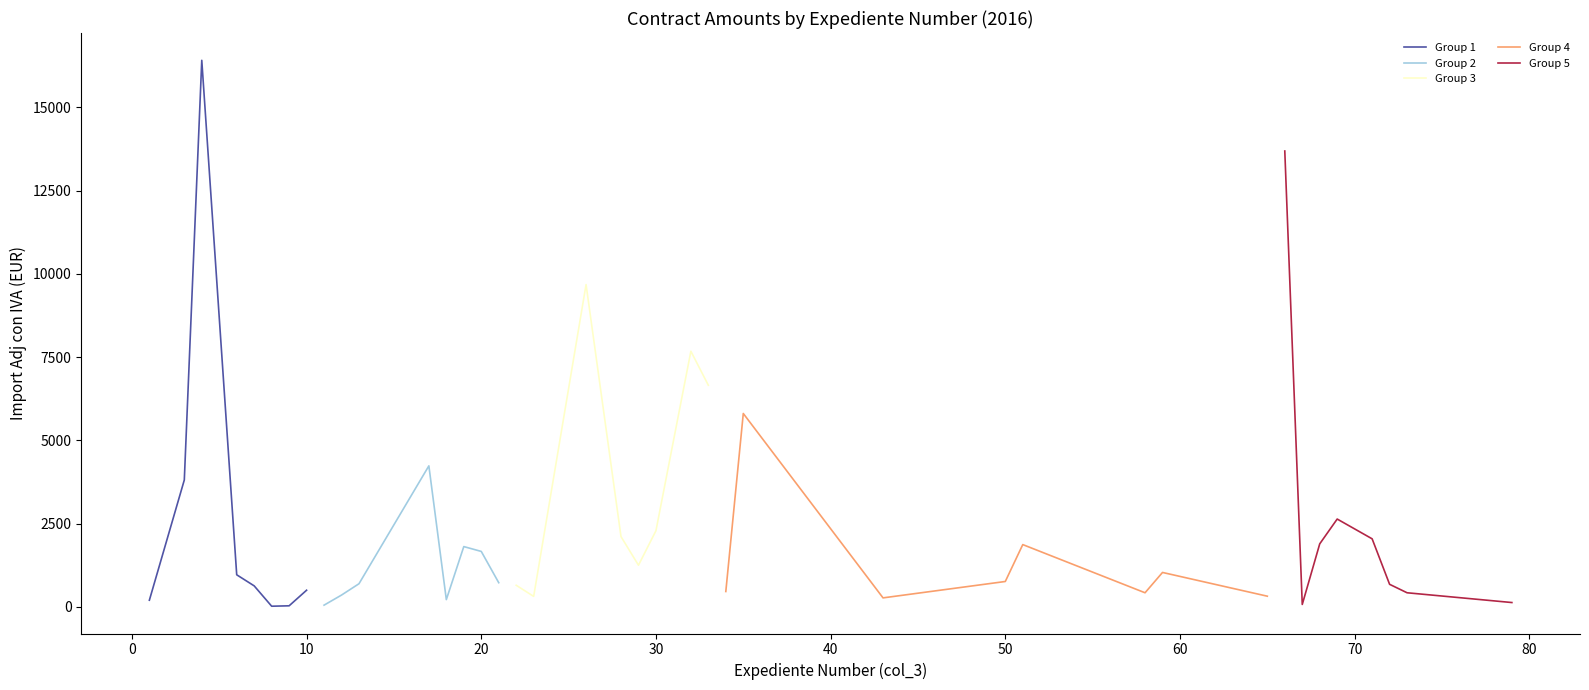

What is the highest value of the Group 3 series?

9680.0